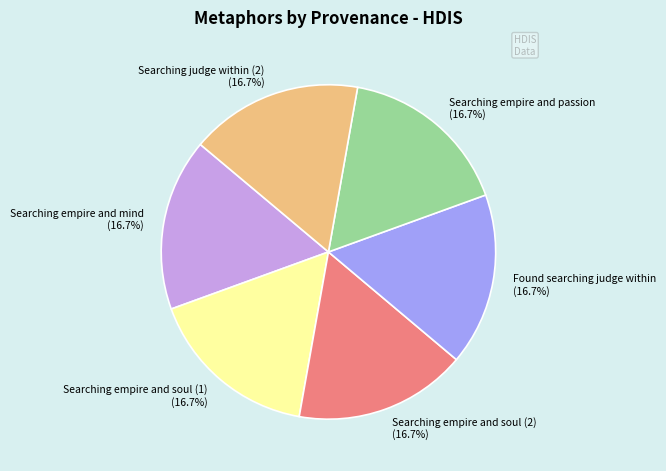

Is Searching empire and passion the majority of the pie?

No